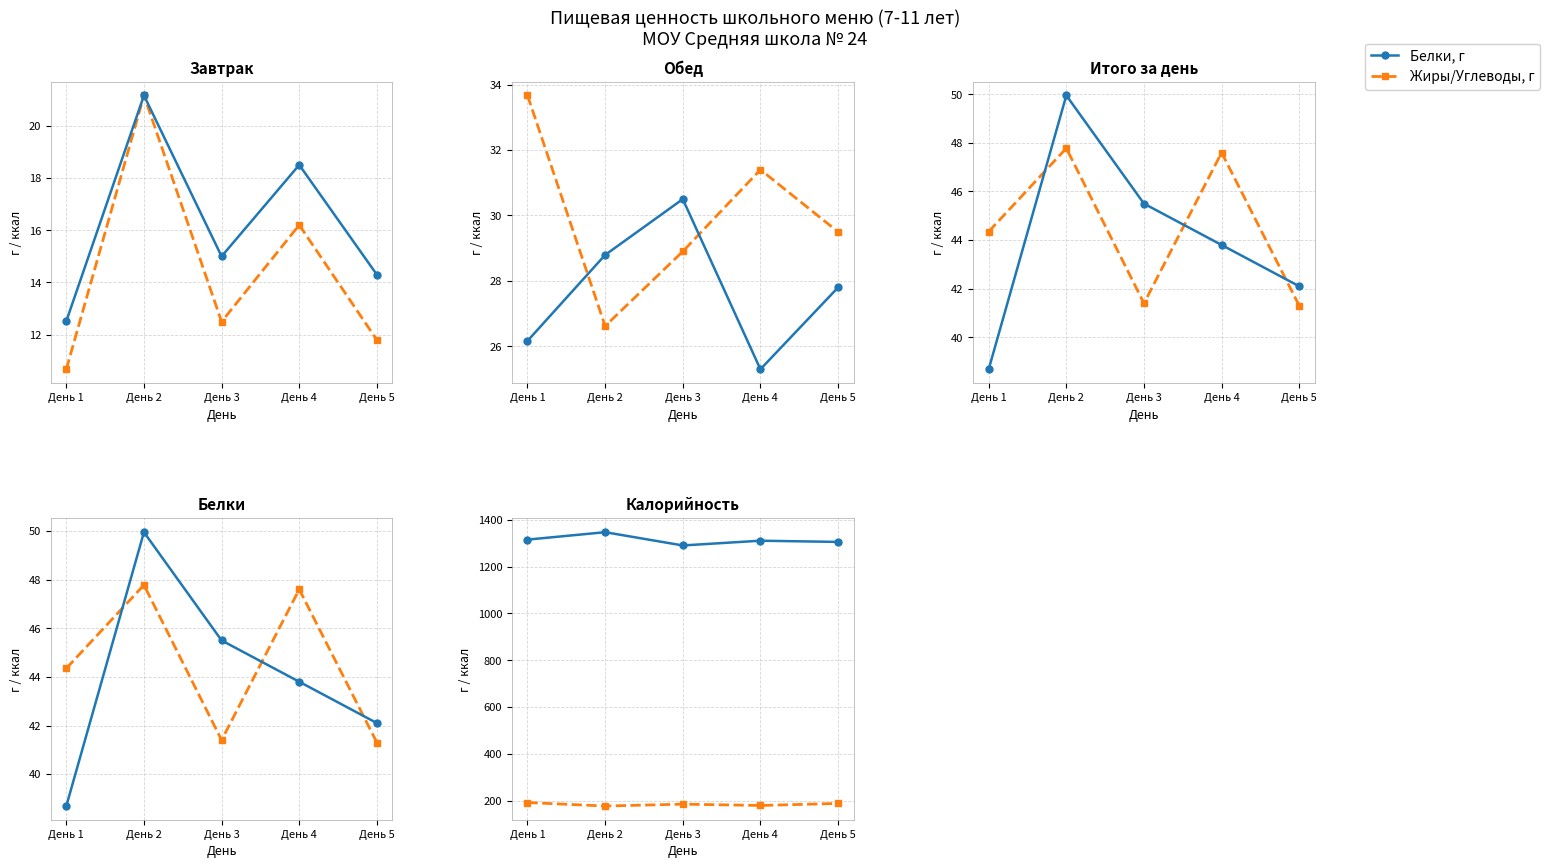

Rank the categories by Жиры/Углеводы, г value from highest to lowest.

День 1, День 5, День 3, День 4, День 2